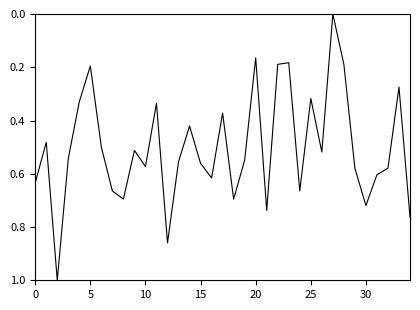

How many values are above zero?

34